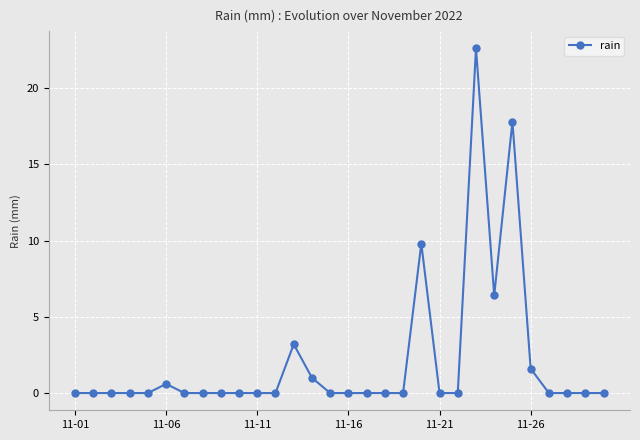

True or false: the data has more than 1 interior local peaks.

True